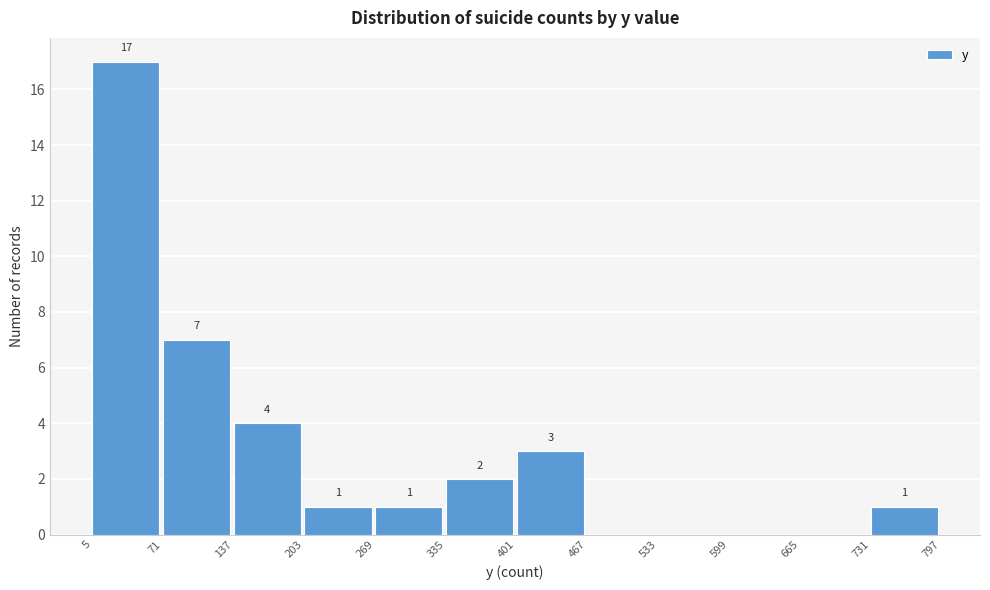

Over which range of the x-axis is the bar tallest?

5 to 71